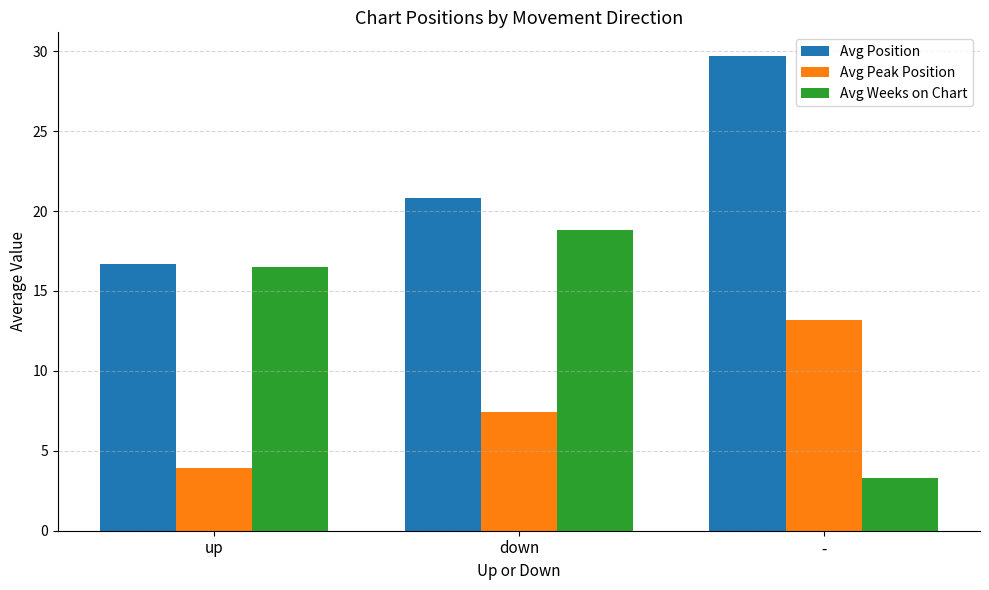

What is the sum of all Avg Weeks on Chart values?

38.6